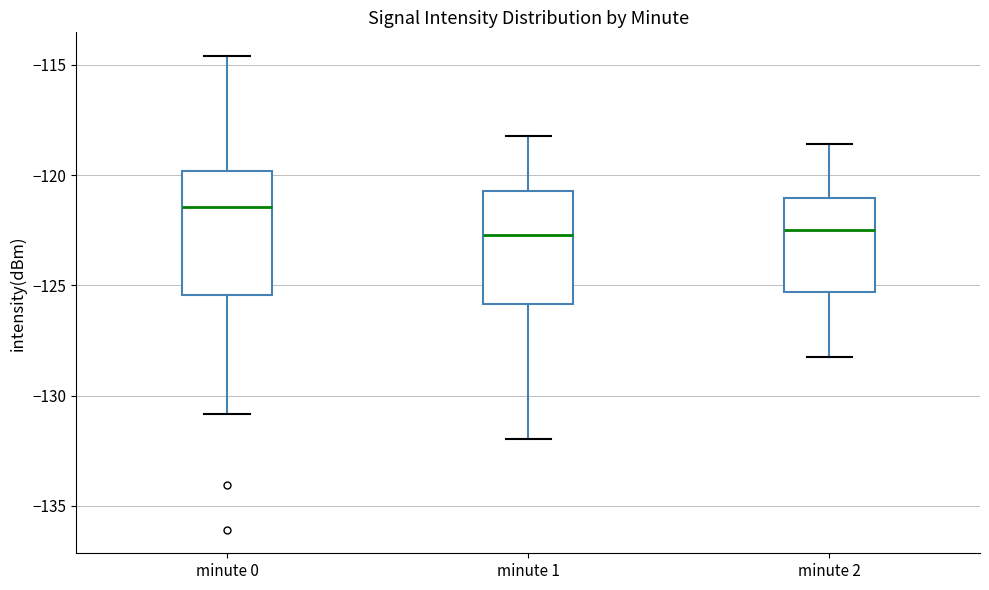

Reading left to right, transcribe this box plot: for each box, give where its median line is, the range the box spans, and where its two whiskers end, as read against the y-axis. The values are not printed on the chart, so give them approximately, as read against the axis.

minute 0: median -121.5, box -125.5 to -120.0, whiskers -131.0 to -114.5
minute 1: median -122.5, box -126.0 to -120.5, whiskers -132.0 to -118.0
minute 2: median -122.5, box -125.5 to -121.0, whiskers -128.0 to -118.5